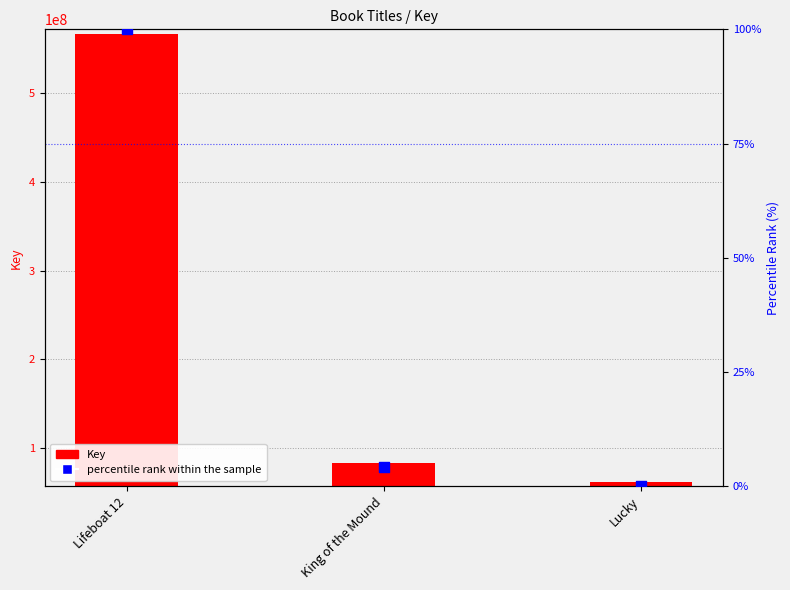

What is the total value across all series at Lifeboat 12?

567302069.0